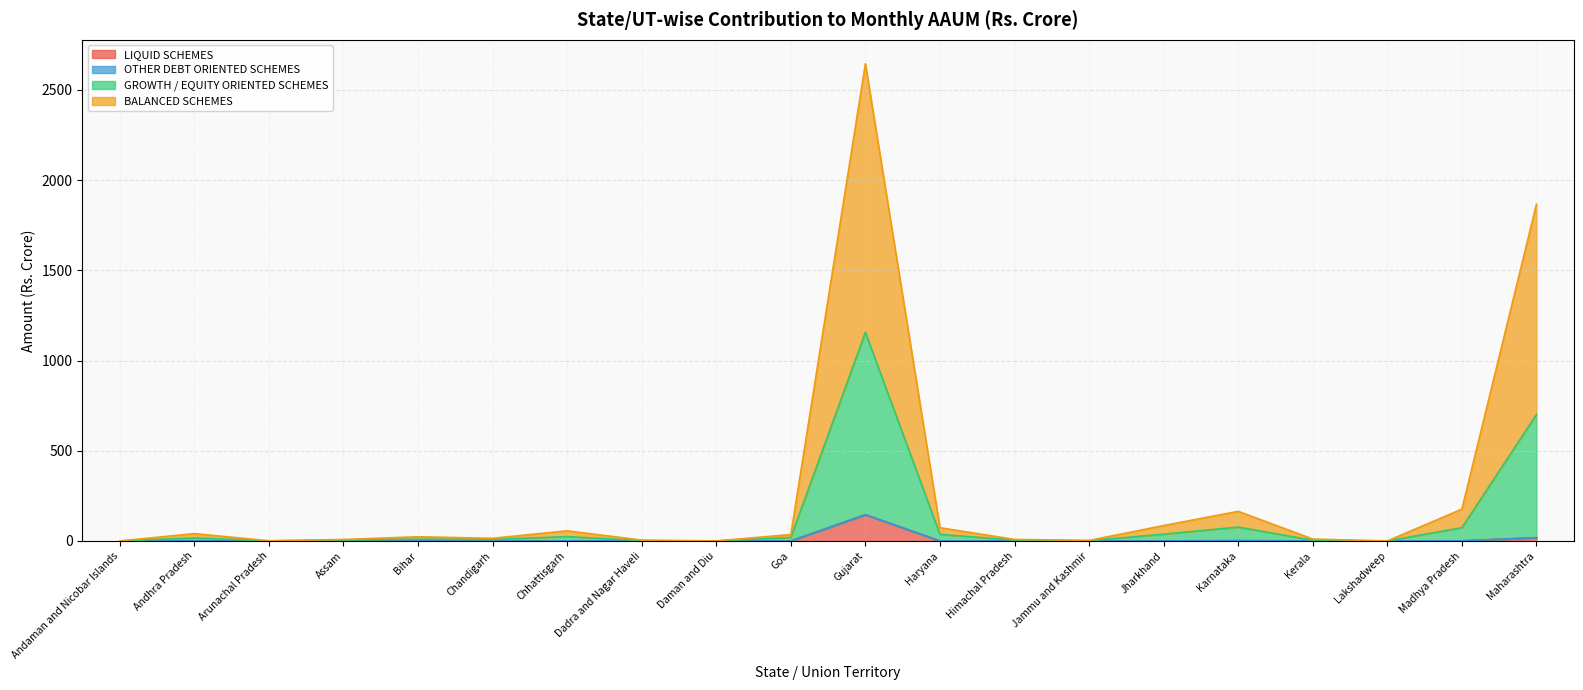

How many data points in BALANCED SCHEMES are above 9?

10